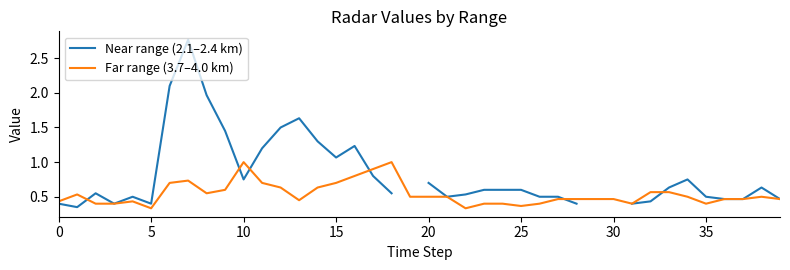

True or false: Near range (2.1–2.4 km) and Far range (3.7–4.0 km) cross at least once.

True